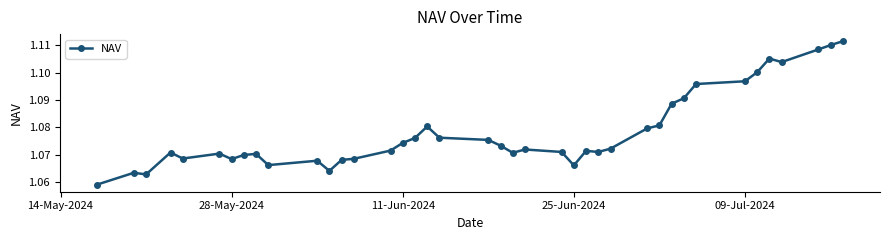

Count the values in the range 1 to 2.

40